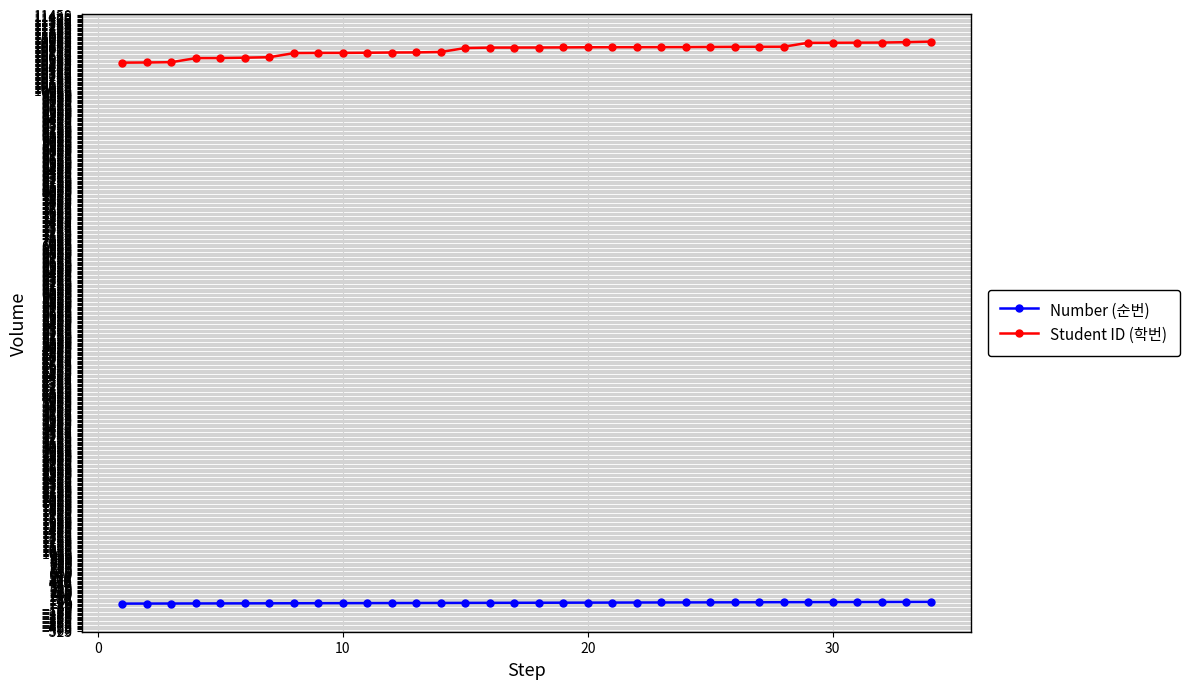

Rank the series by their maximum value, from highest to lowest.

Student ID (학번), Number (순번)